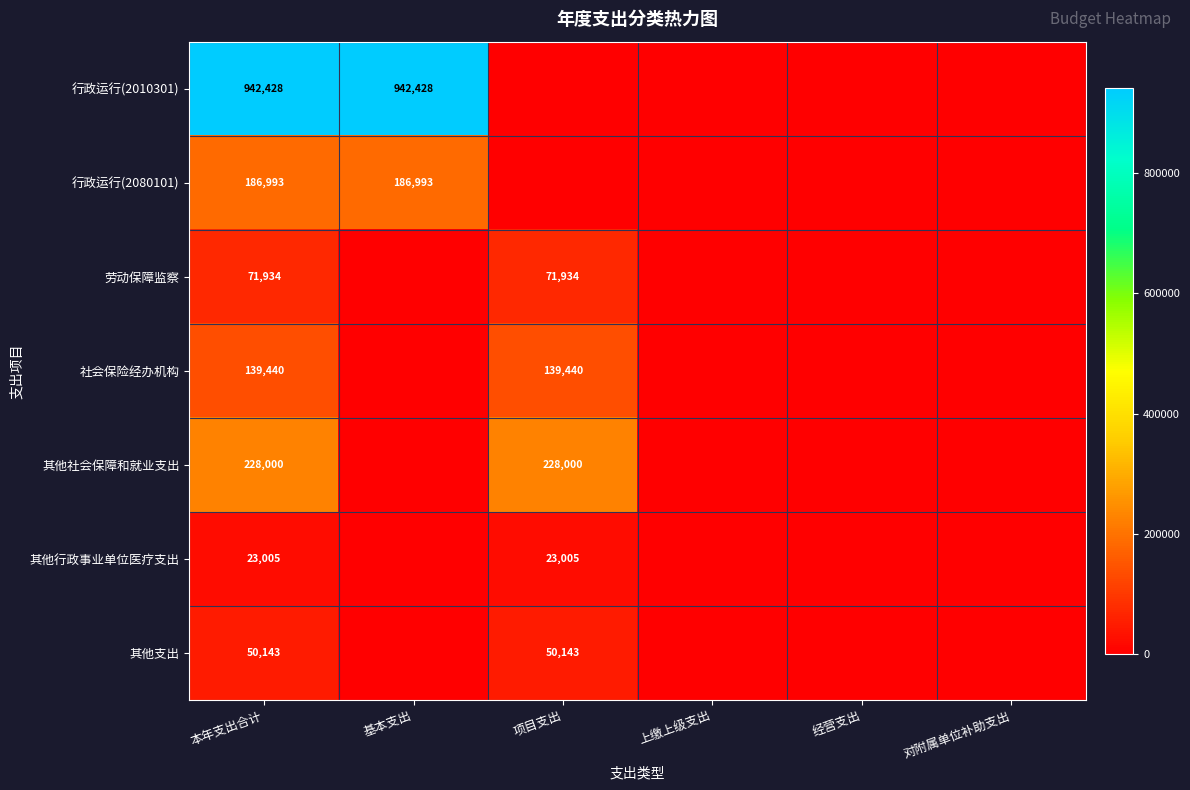

What is the maximum value for 劳动保障监察?

71934.0